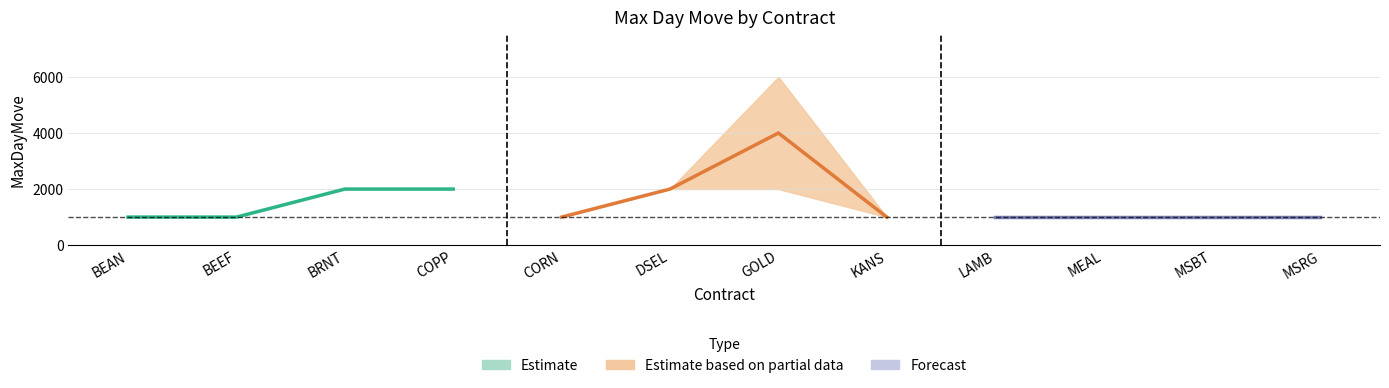

At which category does the chart reach its minimum across all series?

BEAN